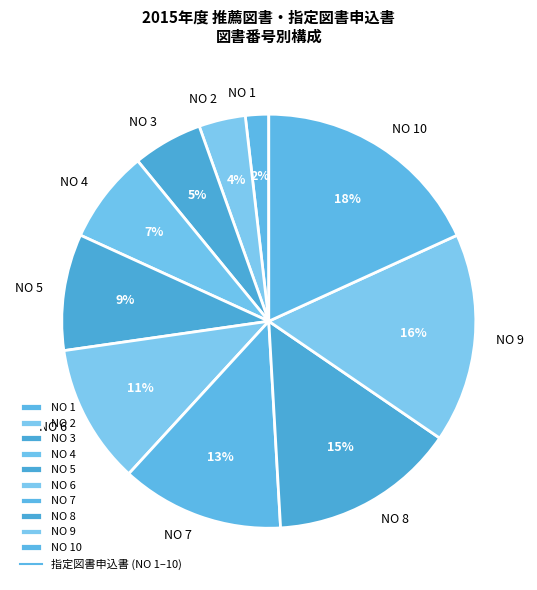

What percentage is the NO 9 slice, to the nearest percent?

16%